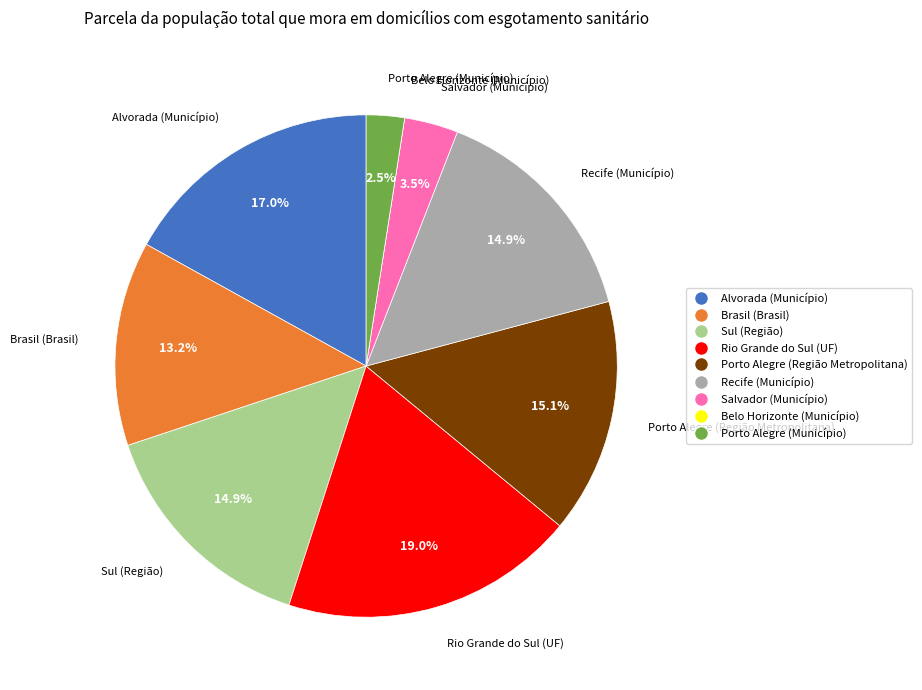

Does Porto Alegre (Região Metropolitana) account for over 50% of the chart?

No